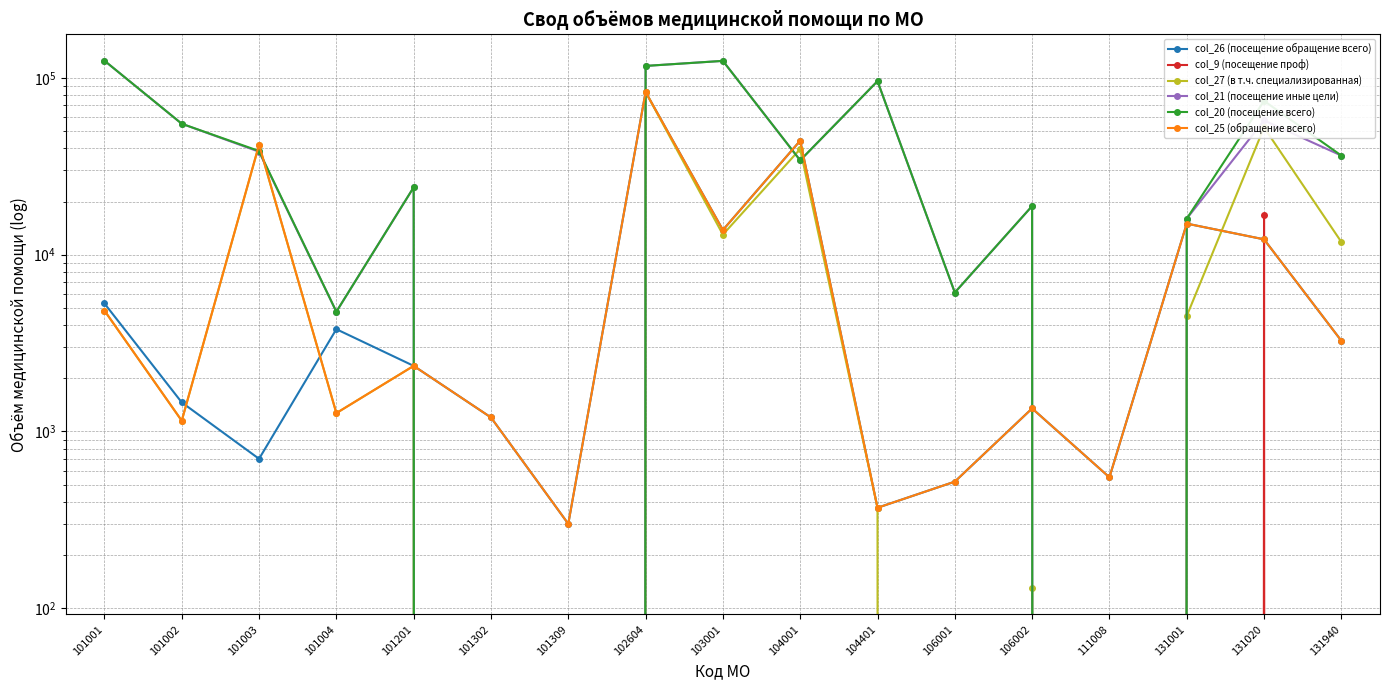

At which label does col_20 (посещение всего) reach its peak?

101001